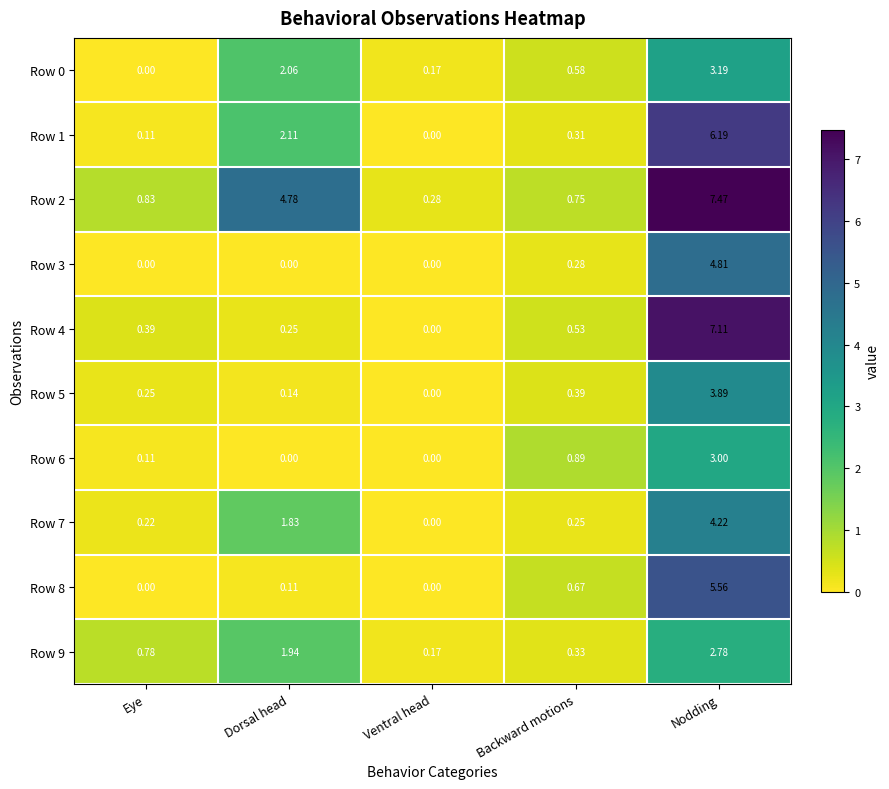

Which category has the highest value in the Row 9 series?

Nodding